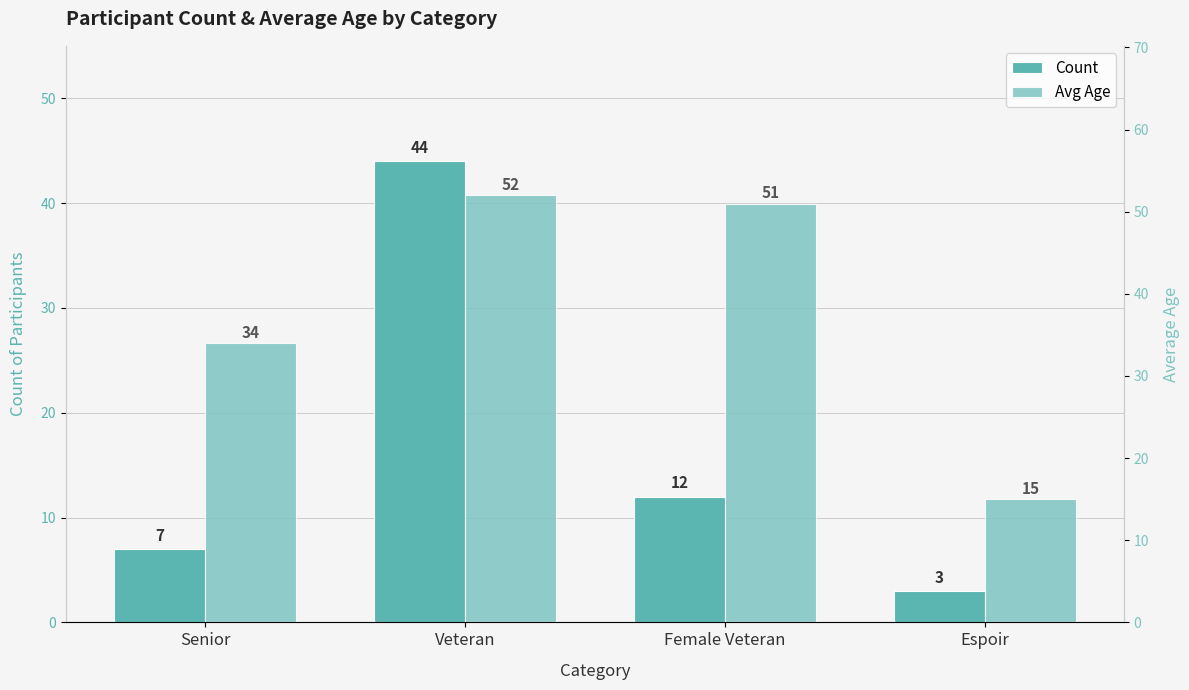

What is the highest value of the Avg Age series?

52